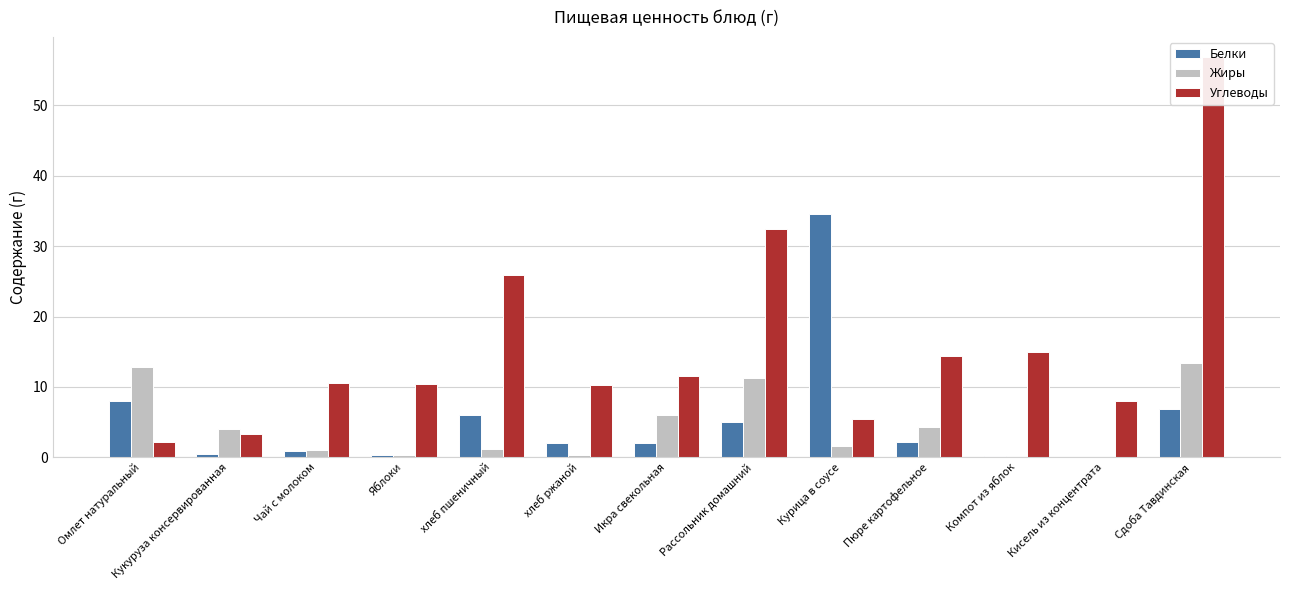

The Жиры series shows 2.5 at Пюре картофельное. True or false?

False